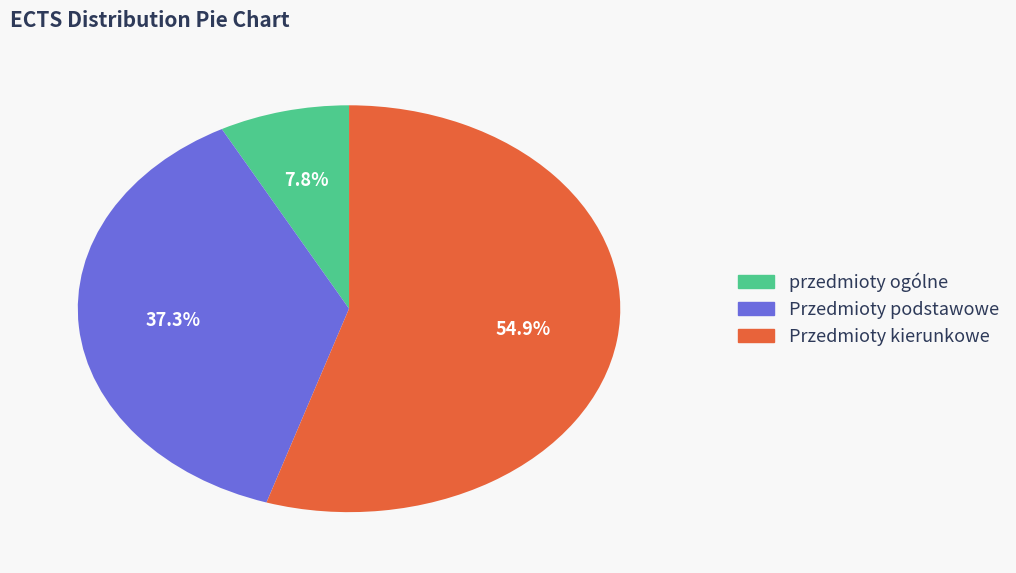

To the nearest percent, what is the difference between the Przedmioty podstawowe and Przedmioty kierunkowe slice percentages?

18%